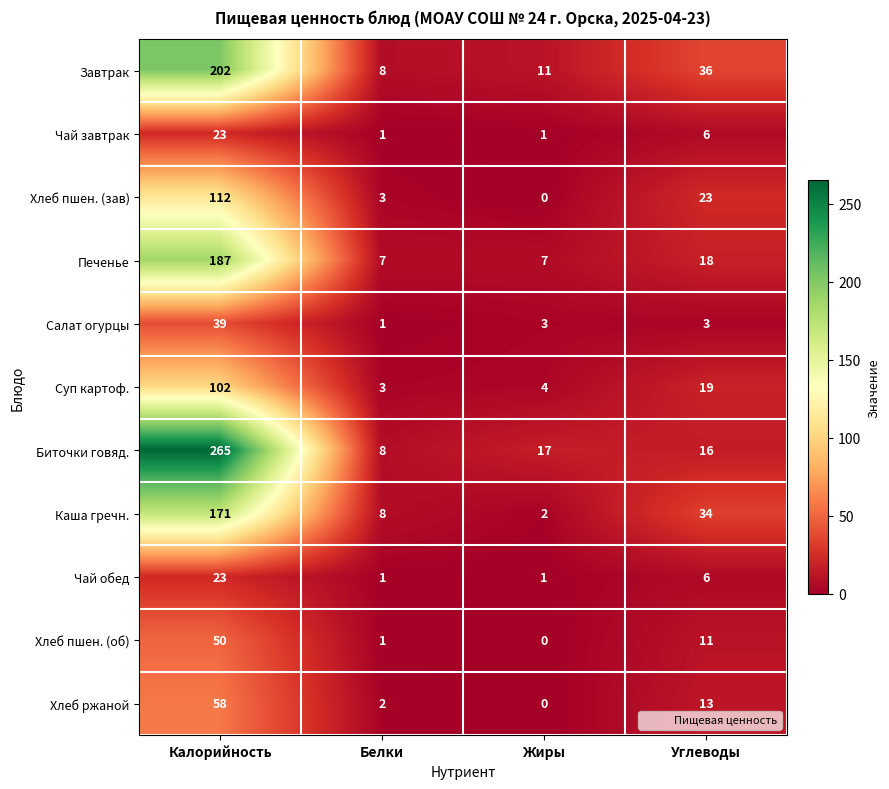

Is the value of Печенье at Углеводы greater than the value of Завтрак at Калорийность?

No